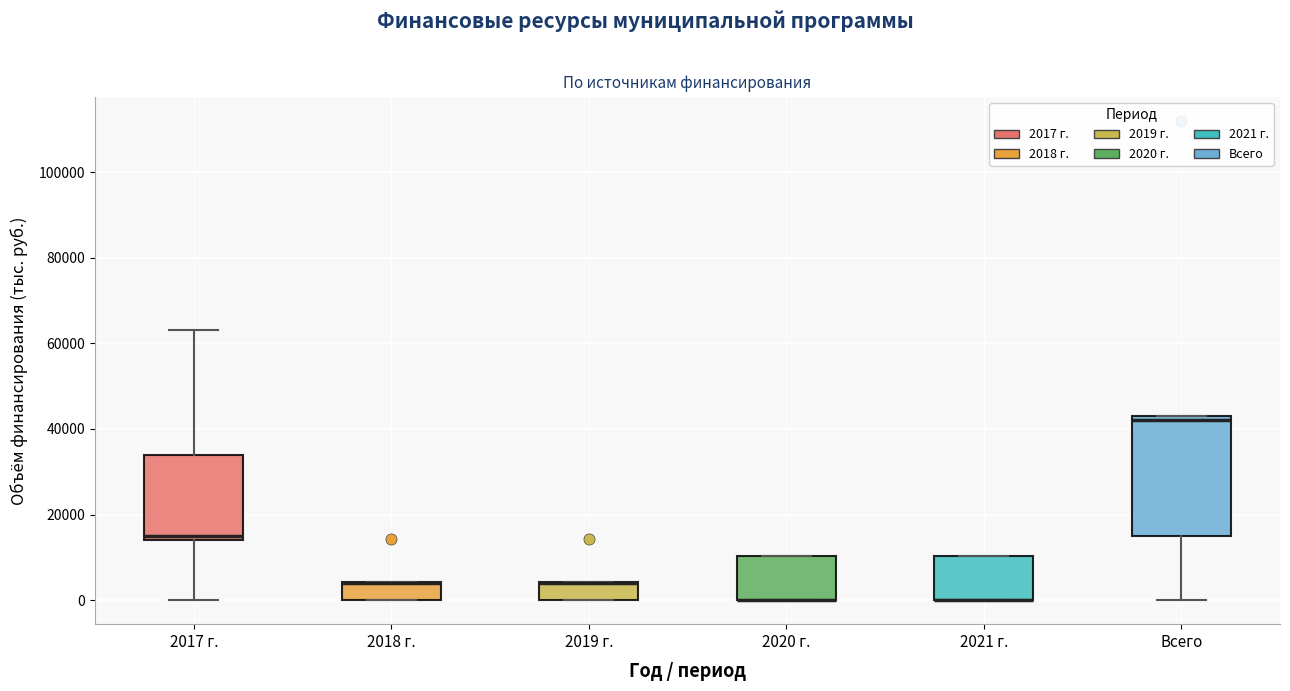

Comparing the boxes themselves (not the whiskers), which one is the tallest?

Всего